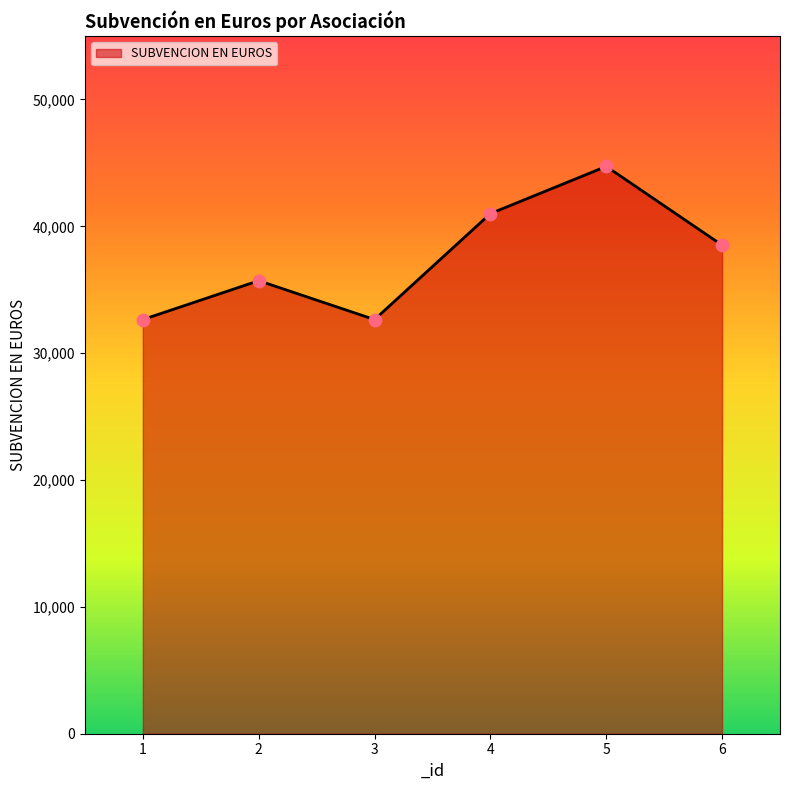

Which has a higher value, 1 or 6?

6